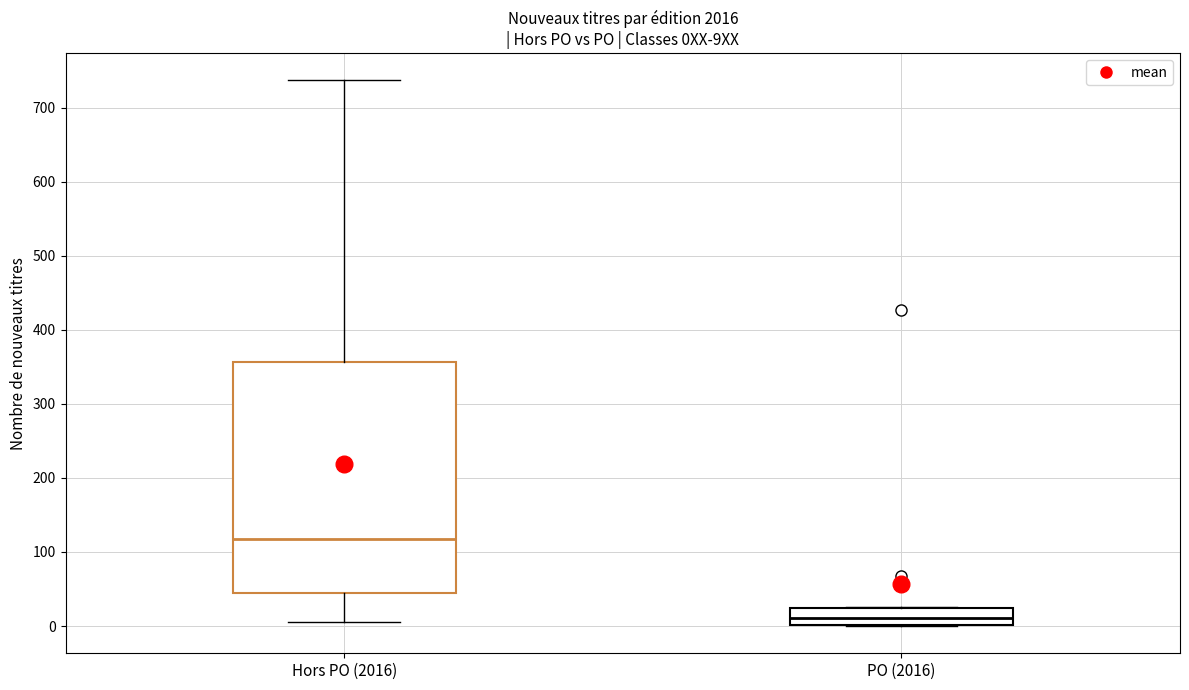

Reading left to right, read every box against the y-axis: the position of its median line, the range the box covers, and the ends of its whiskers. The values are not printed on the chart, so give them approximately, as read against the axis.

Hors PO (2016): median 120, box 40 to 360, whiskers 10 to 740
PO (2016): median 10, box 0 to 20, whiskers 0 to 30